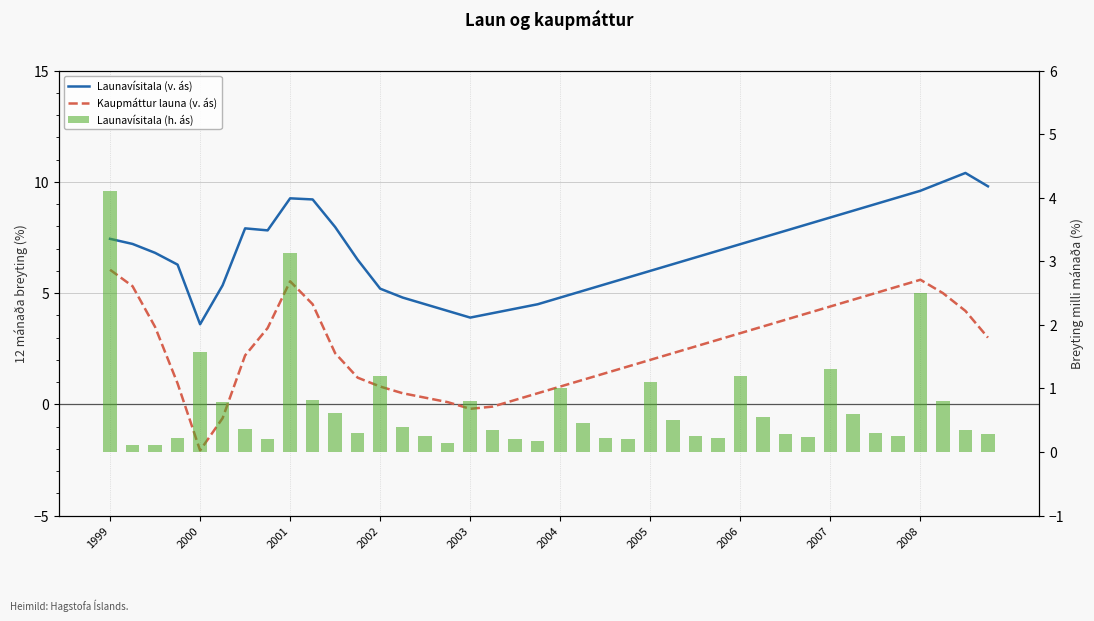

What is the approximate value of Launavísitala (h. ás) at 39?

0.3